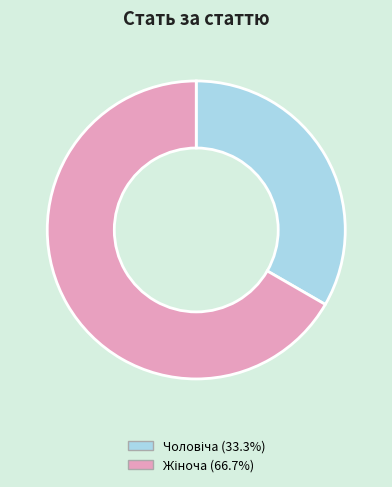

Is there a majority slice in this chart?

Yes